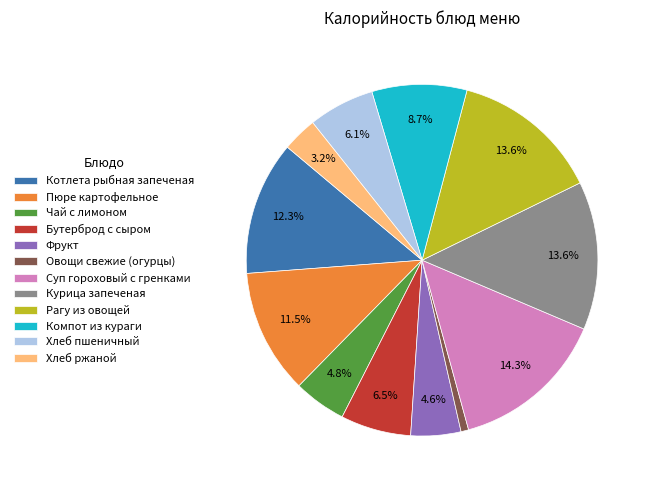

True or false: Хлеб ржаной accounts for 3% of the total.

True